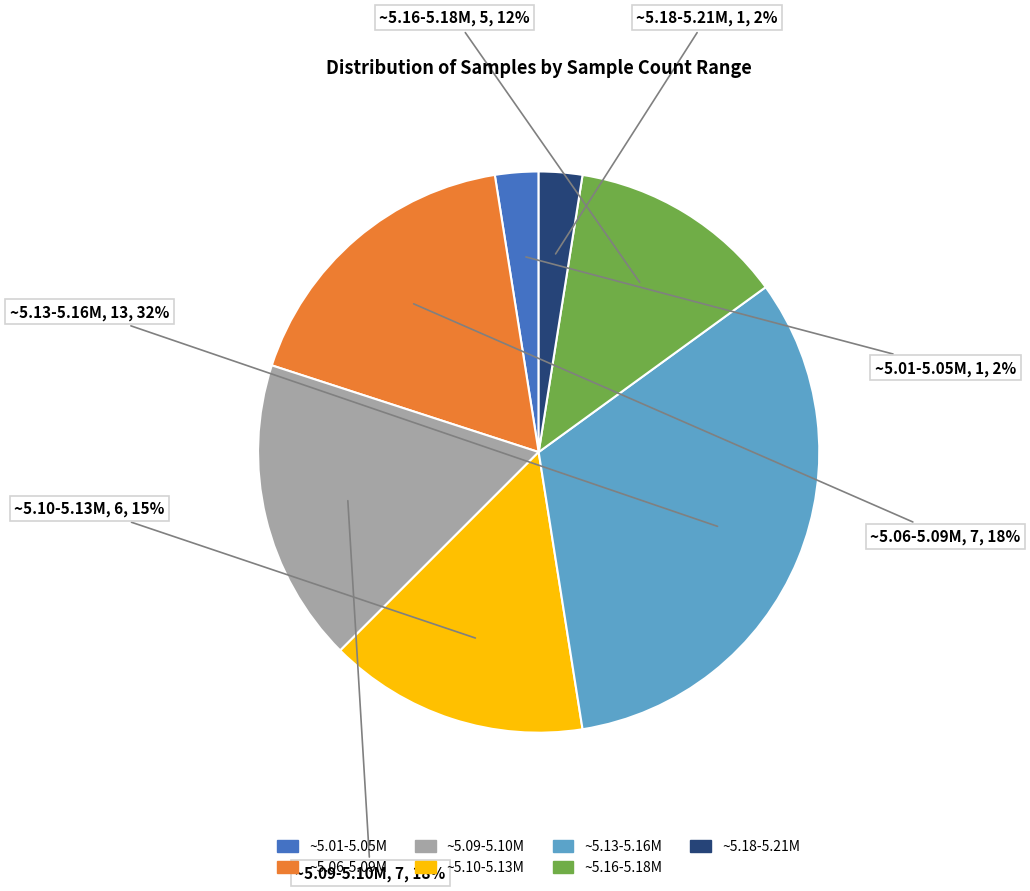

Does any single category account for the majority?

No